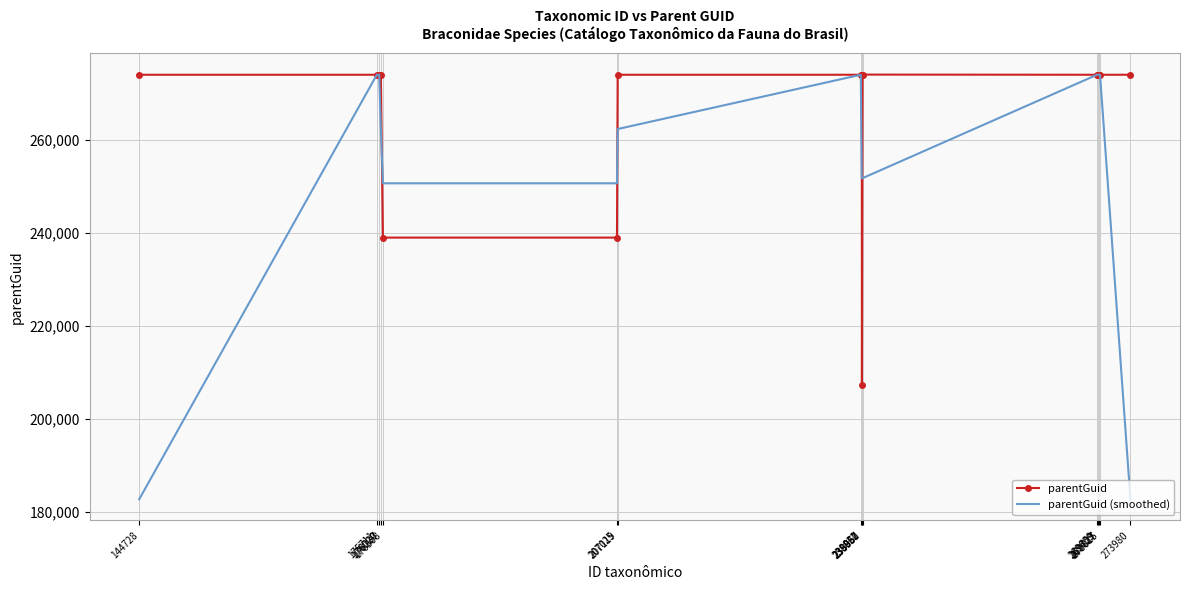

What is the maximum value shown in the chart?

274074.0